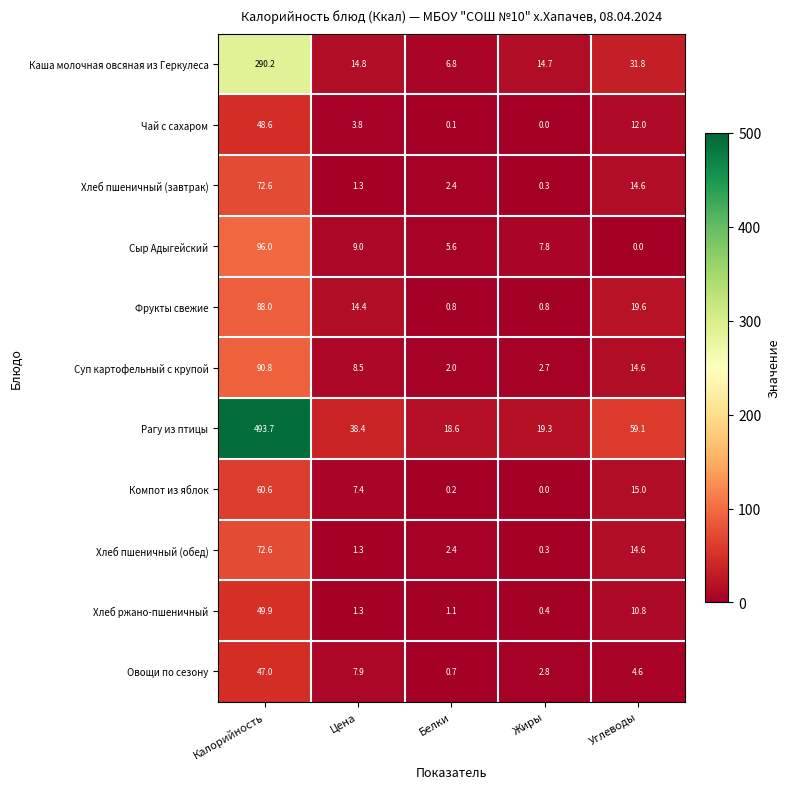

At which category is the sum across all series the highest?

Калорийность